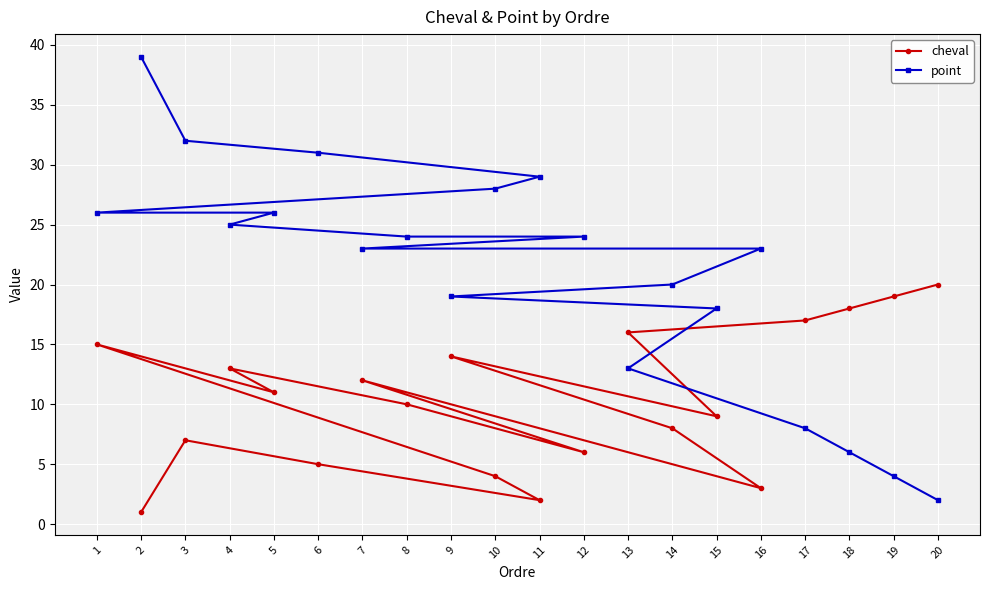

The point series shows 9 at 18. True or false?

False